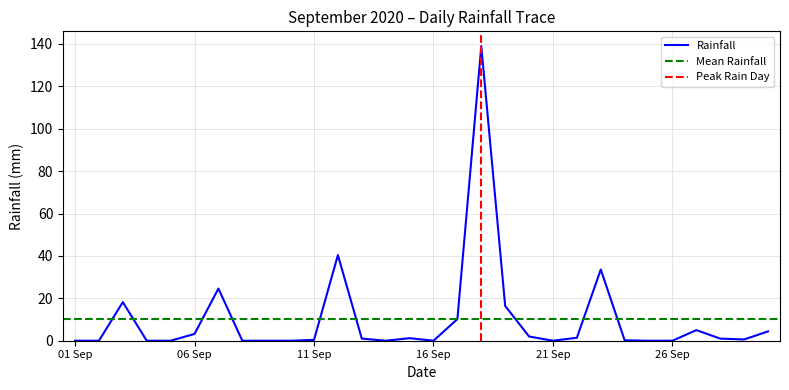

Between 2020-09-05 and 2020-09-01, which is larger?

2020-09-05